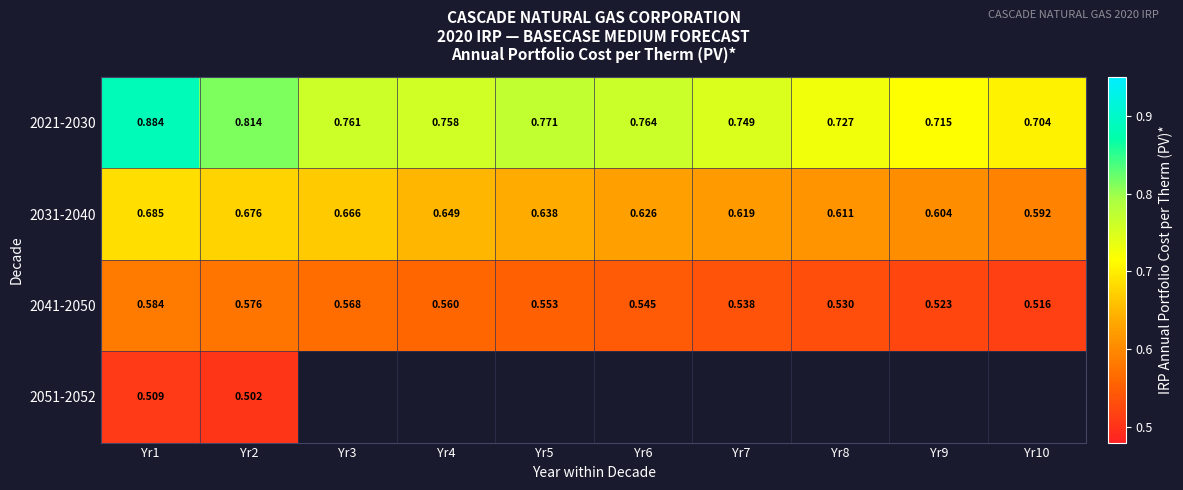

What is the difference between the maximum and minimum values in the 2031-2040 series?

0.1